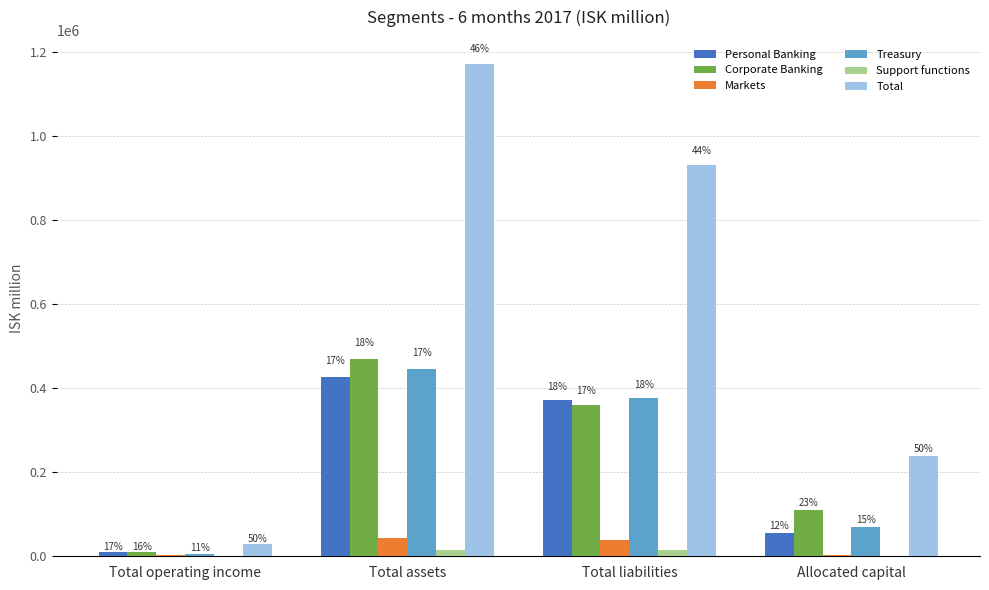

Does the chart contain stacked bars?

No